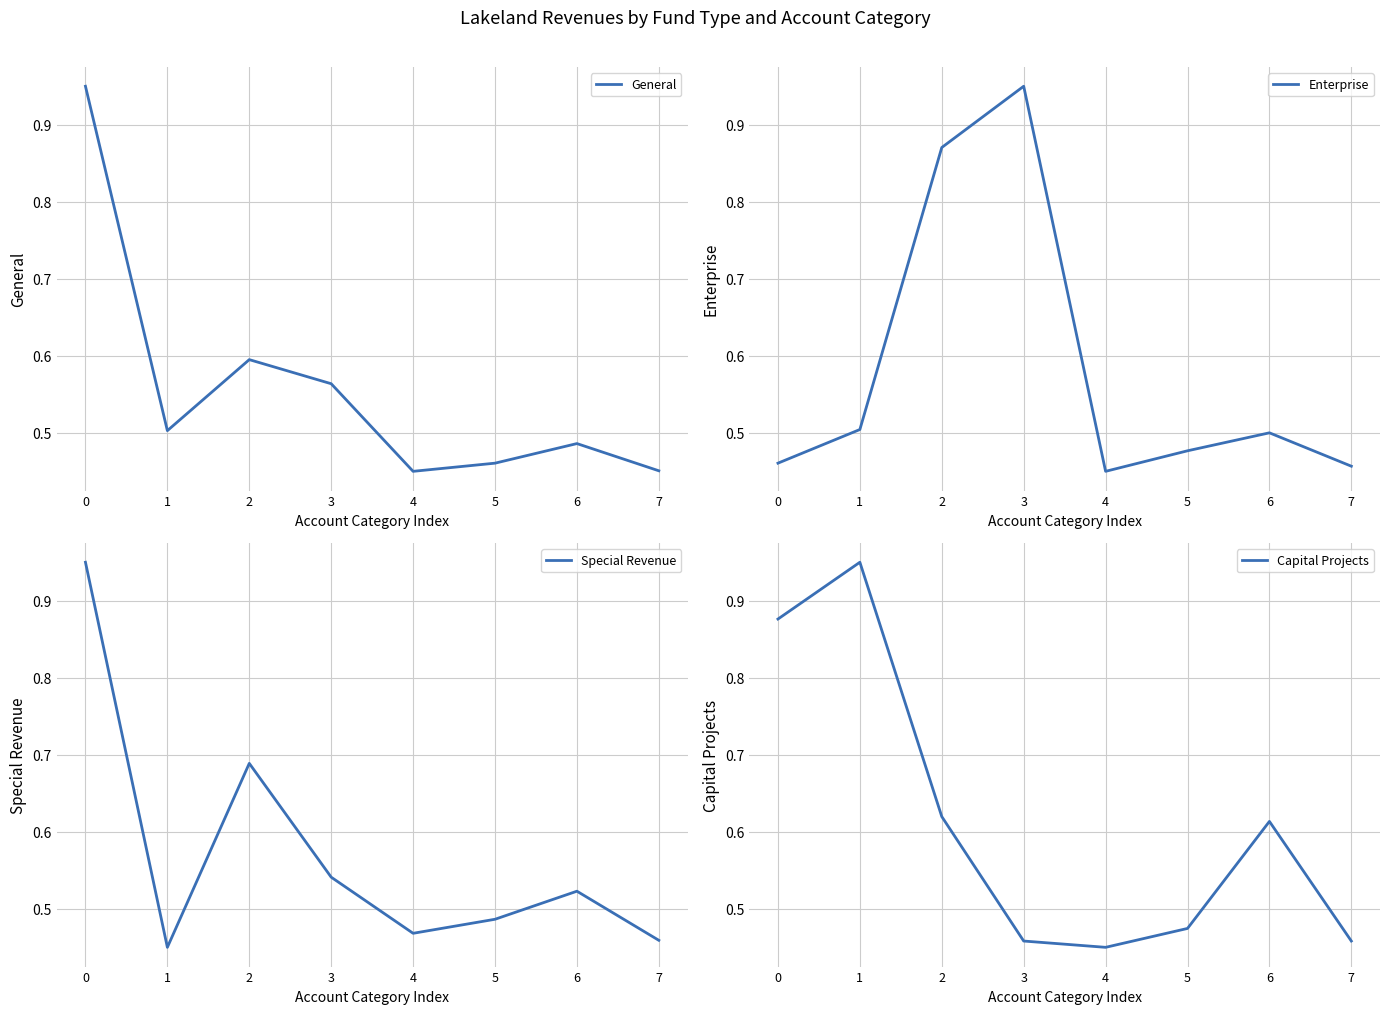

What is the difference between the maximum and minimum values in the Capital Projects series?

0.5